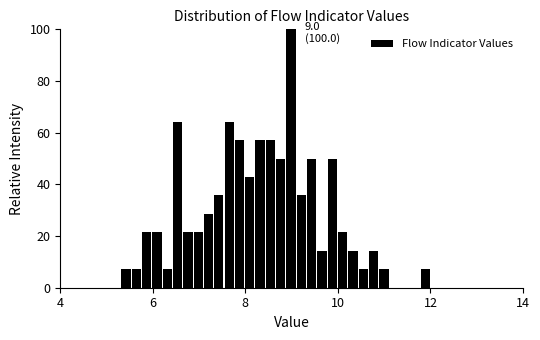

Around what value on the x-axis is the tallest bar? Give the approximate position of its centre, as read against the axis.

9.0